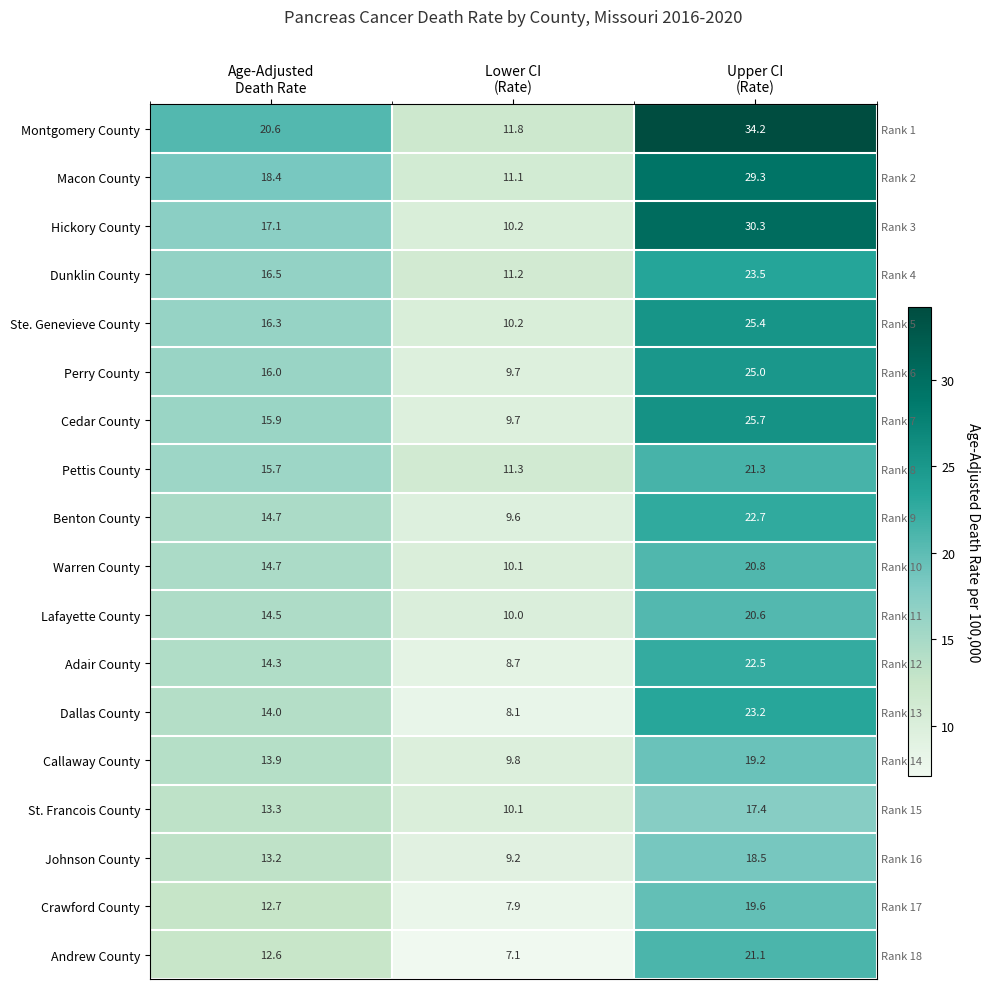

At how many categories does at least one series exceed 33?

1